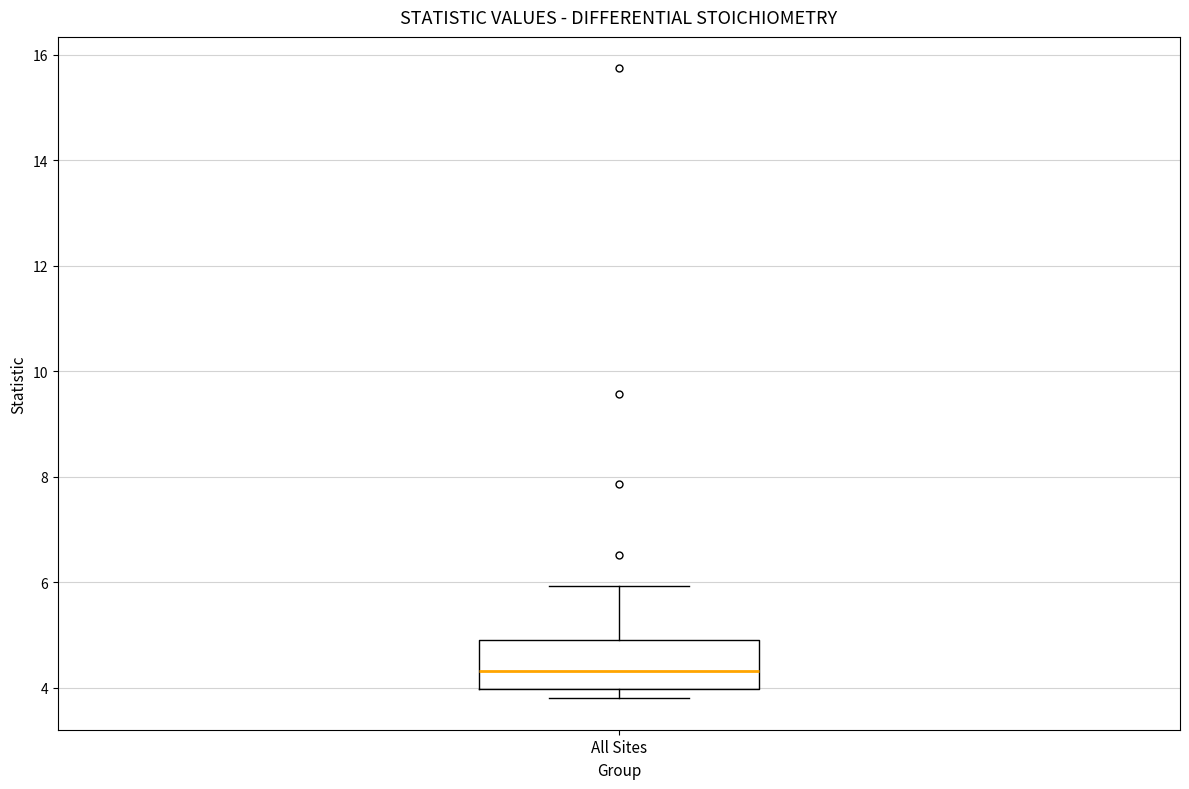

Transcribe this box plot: give where the median line is, the range the box spans, and where the two whiskers end, as read against the y-axis. The values are not printed on the chart, so give them approximately, as read against the axis.

median 4.4, box 4.0 to 5.0, whiskers 3.8 to 6.0